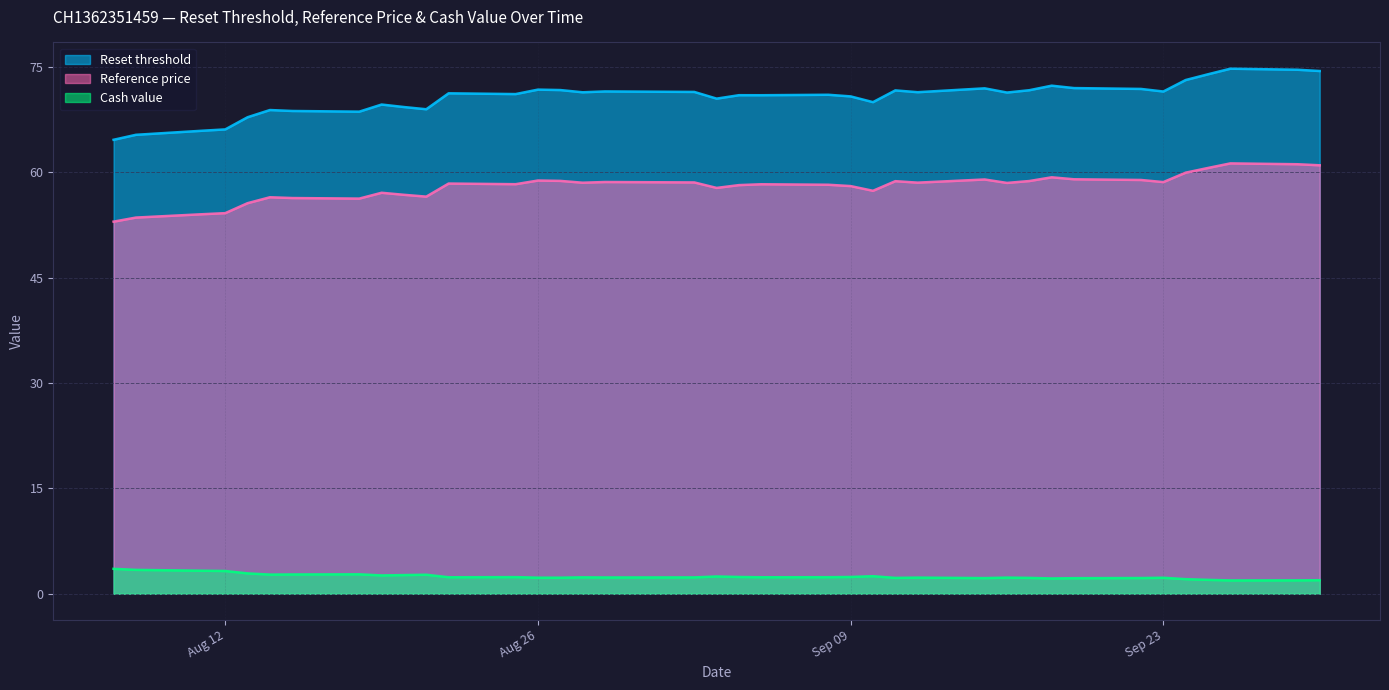

Is it true that Reference price equals 56.8 at 2025-08-20?

True